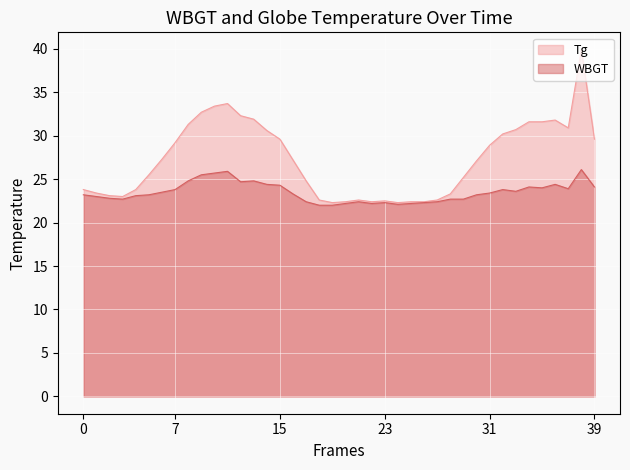

How many data points in Tg are above 27?

21